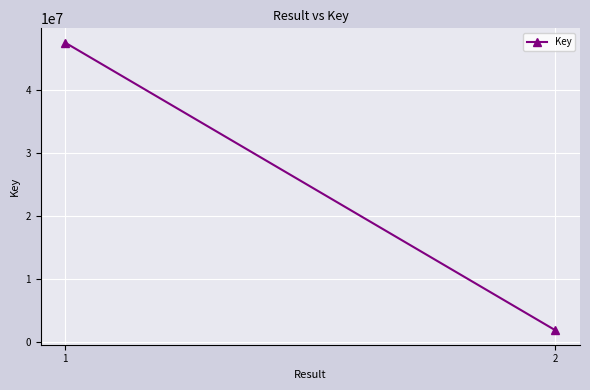

Between 2 and 1, which is larger?

1